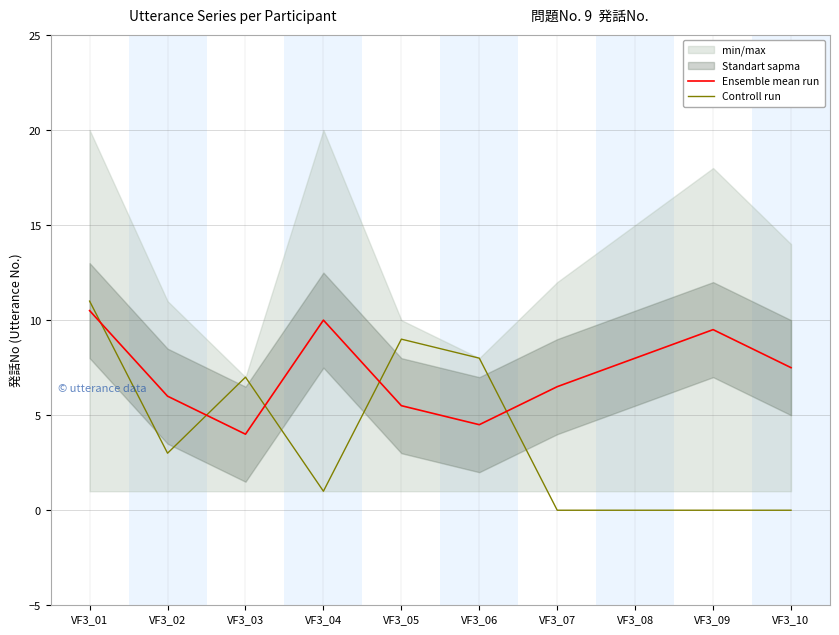

True or false: Controll run has more than 2 interior local peaks.

False